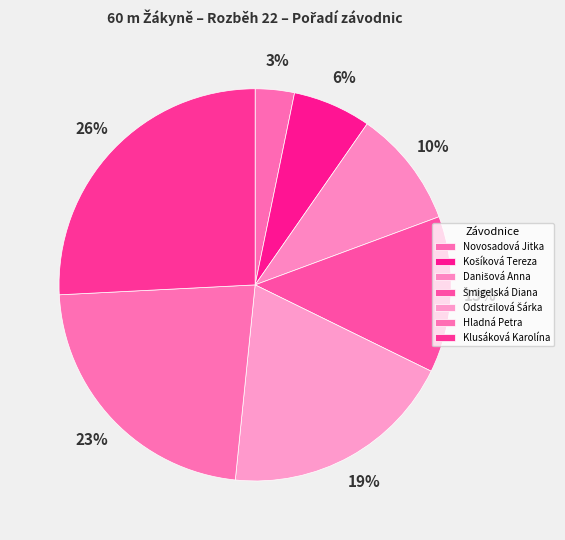

What percentage is the Klusáková Karolína slice, to the nearest percent?

26%